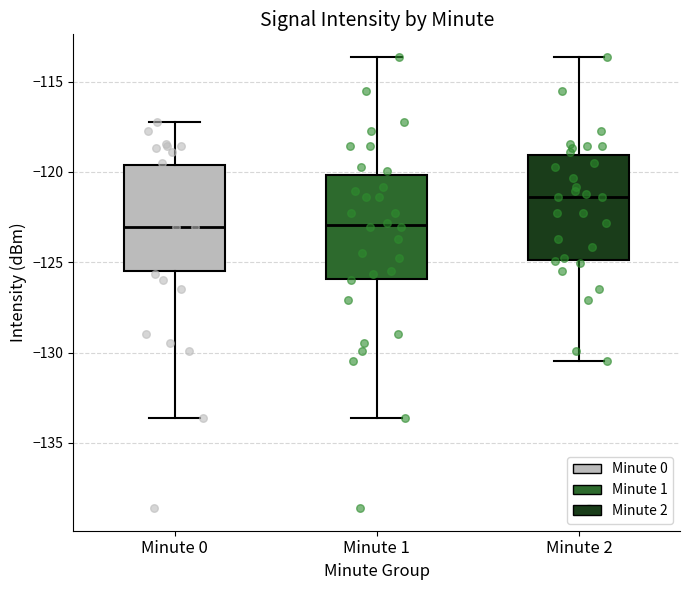

Reading left to right, transcribe this box plot: for each box, give where its median line is, the range the box spans, and where its two whiskers end, as read against the y-axis. The values are not printed on the chart, so give them approximately, as read against the axis.

Minute 0: median -123.0, box -125.5 to -119.5, whiskers -133.5 to -117.0
Minute 1: median -123.0, box -126.0 to -120.0, whiskers -133.5 to -113.5
Minute 2: median -121.5, box -125.0 to -119.0, whiskers -130.5 to -113.5